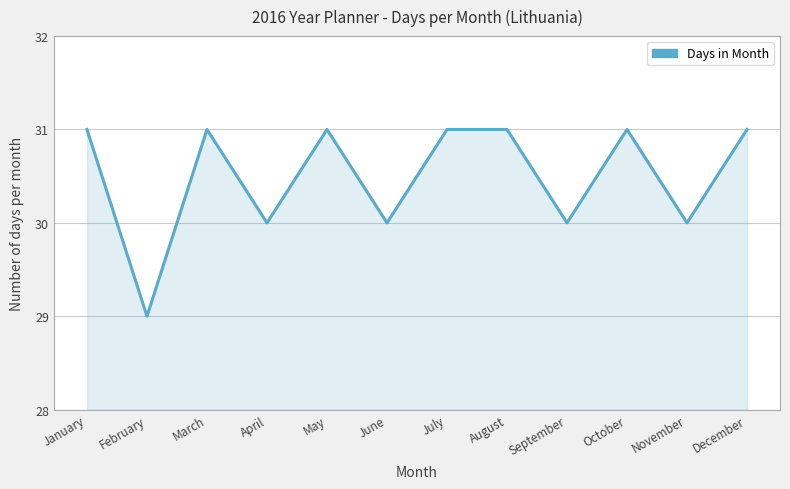

What is the approximate value at May?

31